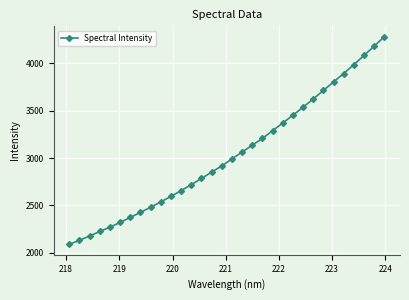

What is the smallest value displayed?

2089.4